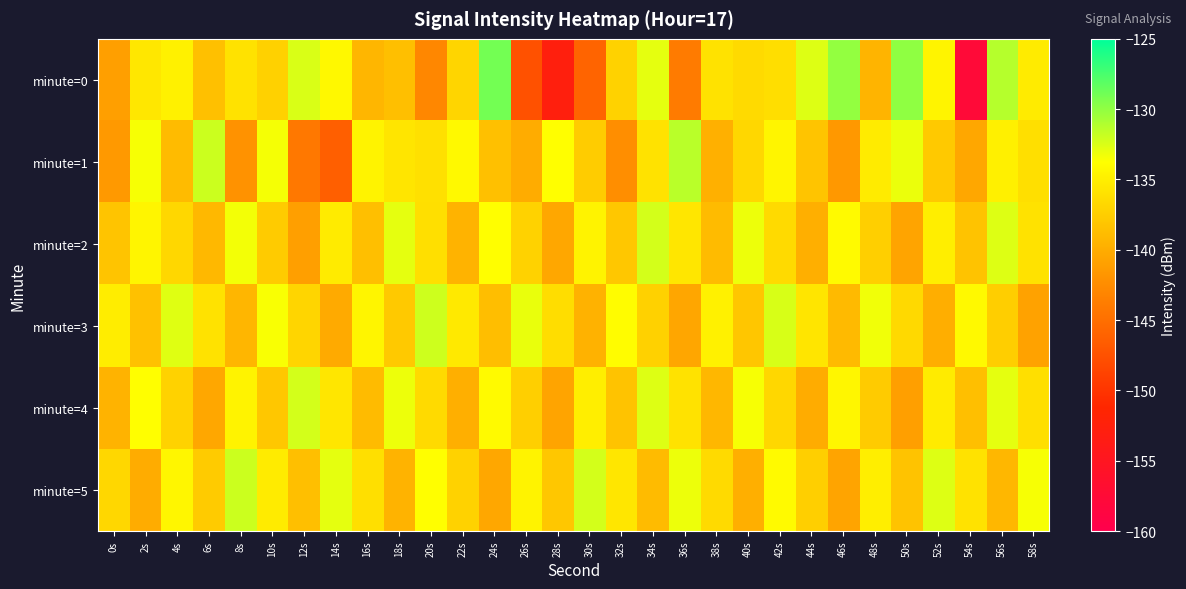

Which series changed the most between 26s and 32s?

minute=0